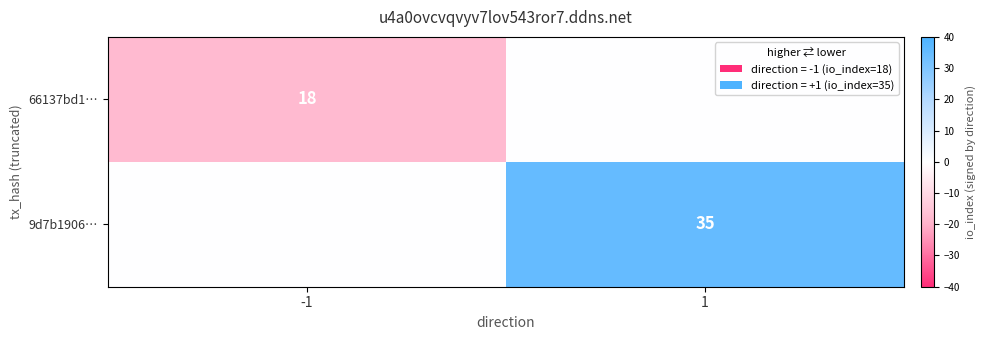

The value of 9d7b1906… at 1 is 35. True or false?

True